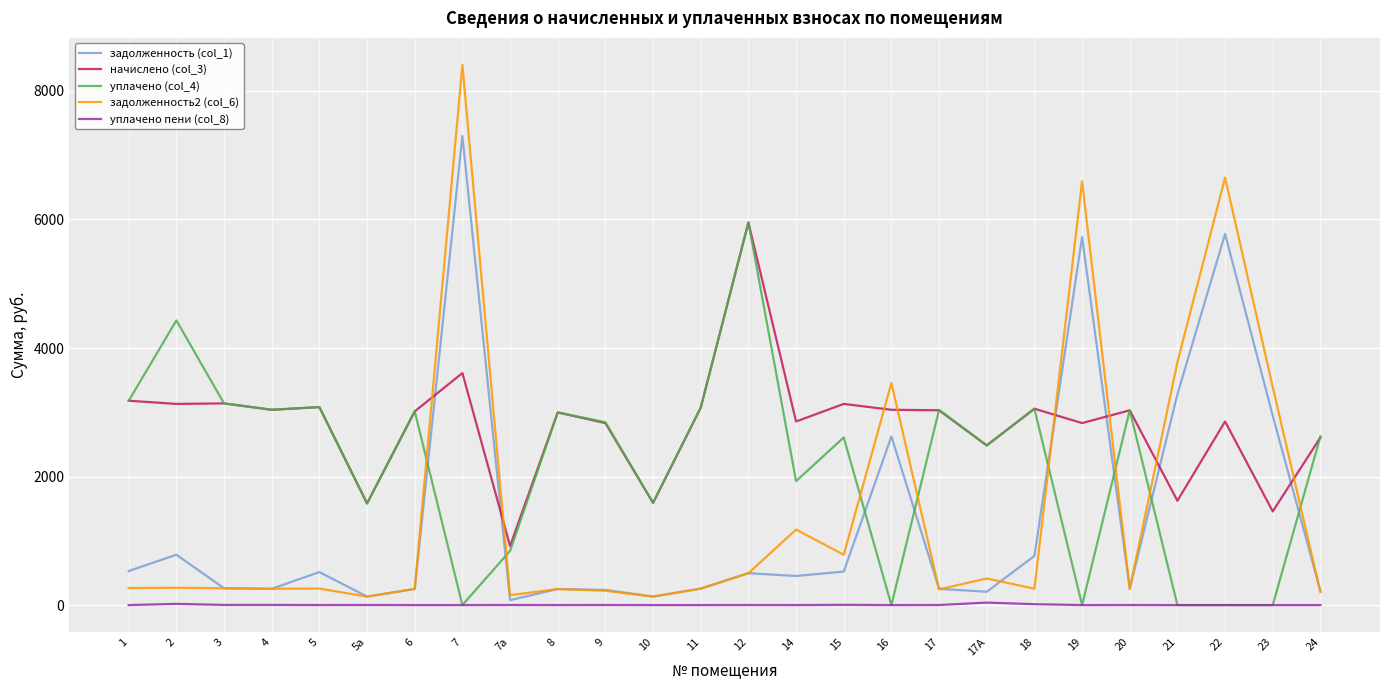

True or false: начислено (col_3) and уплачено пени (col_8) intersect in this chart.

False